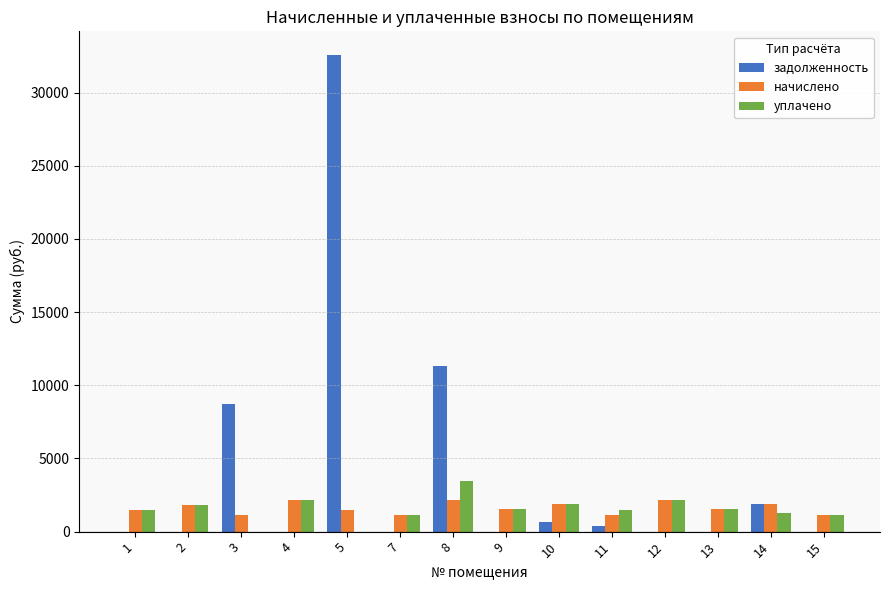

Is the value of начислено at 3 greater than the value of задолженность at 8?

No